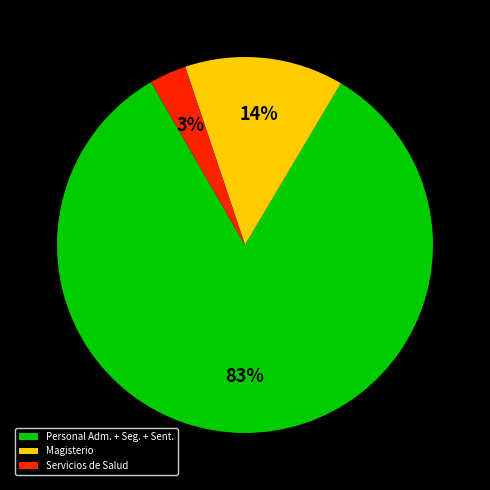

Which slice is the largest?

Personal Adm. + Seg. + Sent.